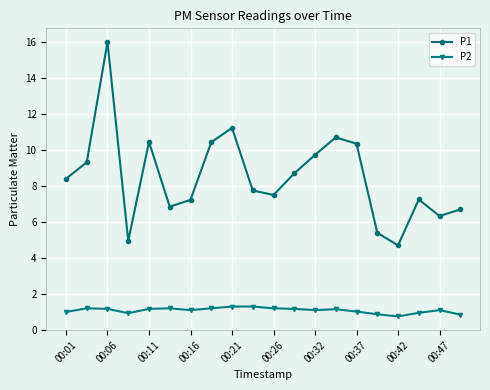

Which series has the largest total across all categories?

P1